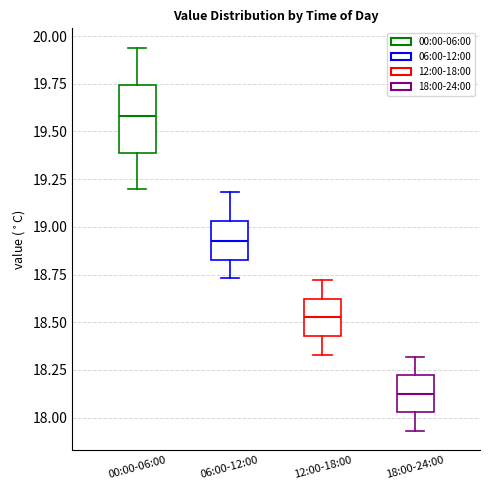

Which box has the lowest median line?

18:00-24:00